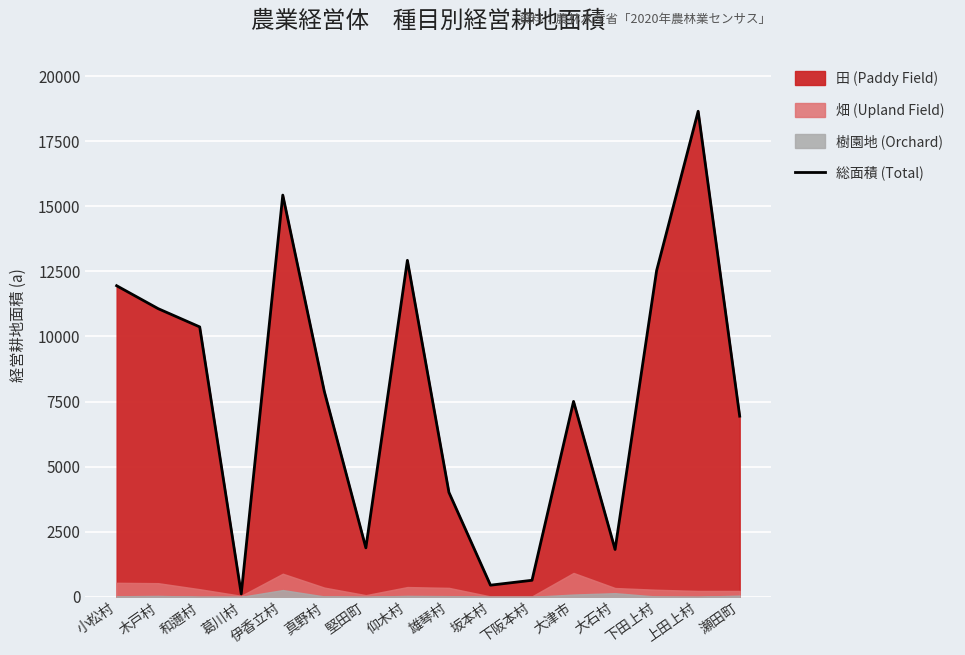

How many points are lower than both their immediate neighbors (excluding endpoints)?

4